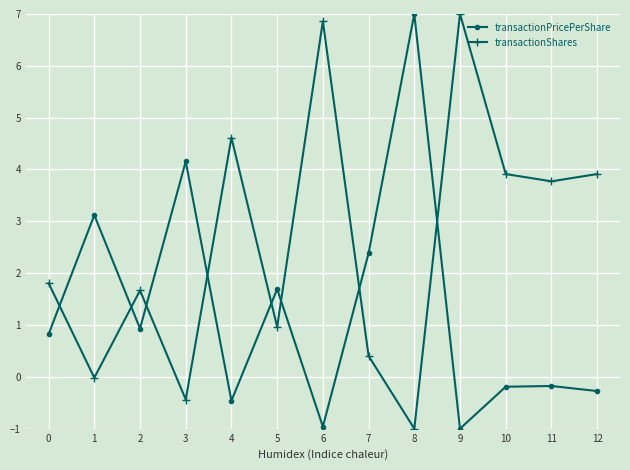

The transactionPricePerShare series shows -0.1 at 4. True or false?

False